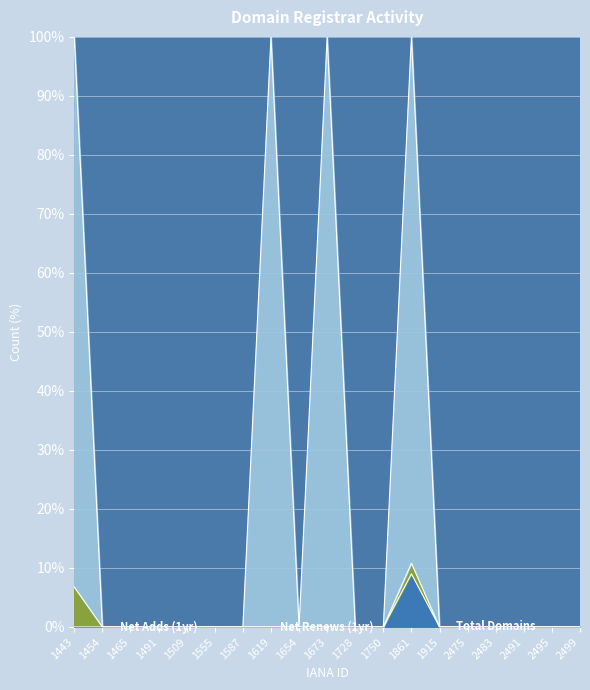

Which series changed the most between 1555 and 2475?

Net Adds (1yr)